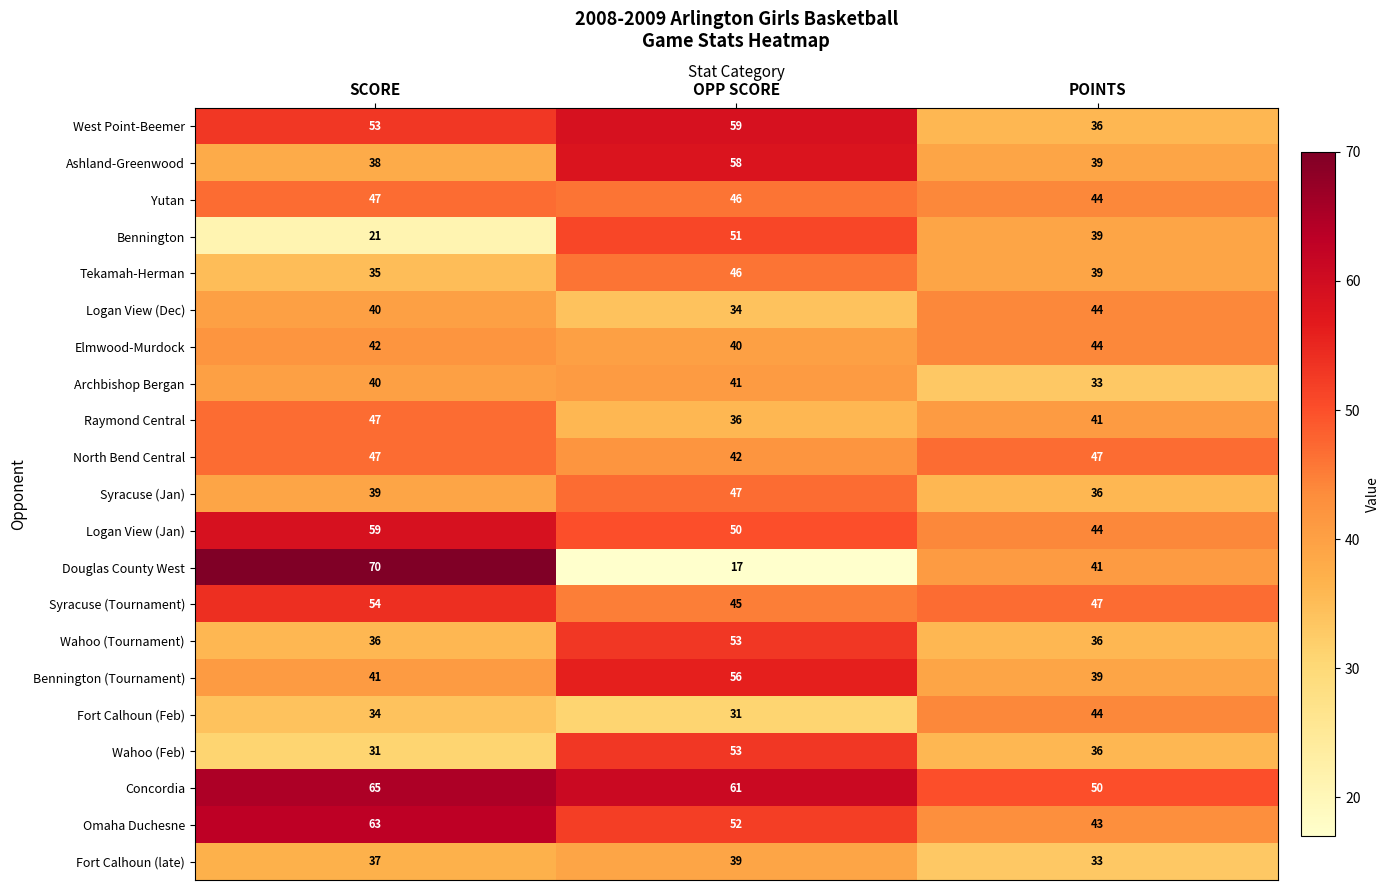

Read the Yutan value at SCORE.

47